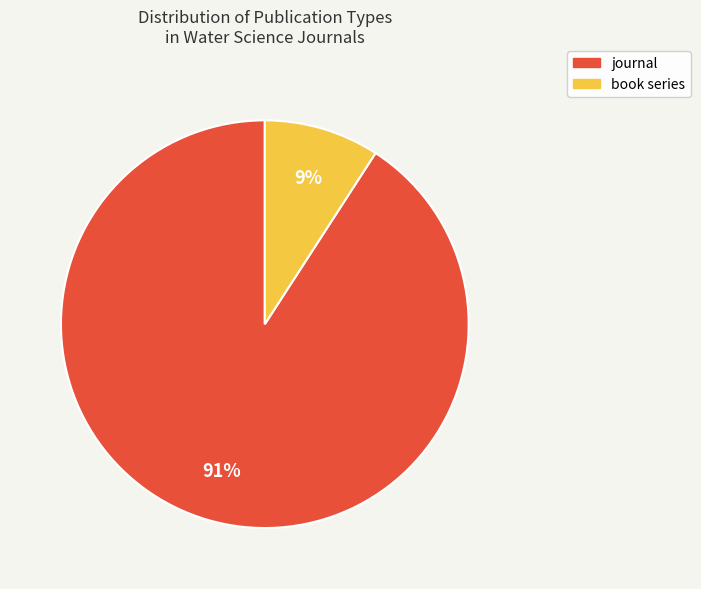

Is it true that book series is 1% of the pie?

False